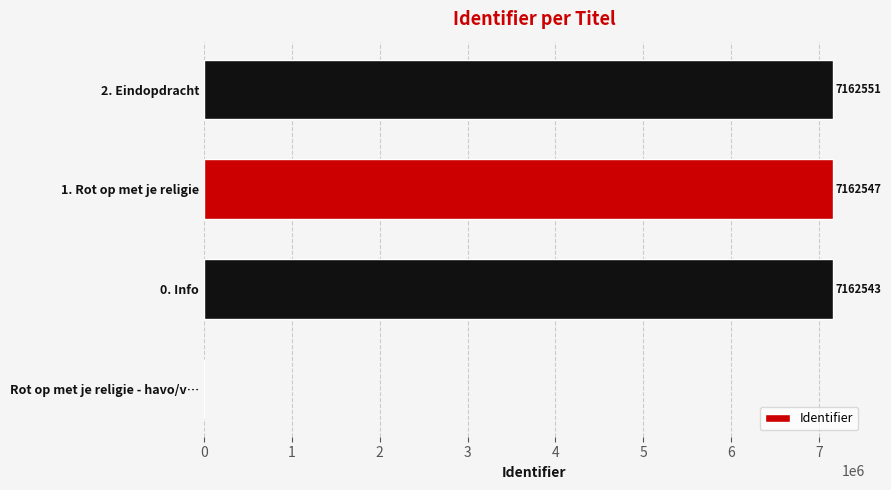

What is the change in value from 1. Rot op met je religie to 2. Eindopdracht?

+4